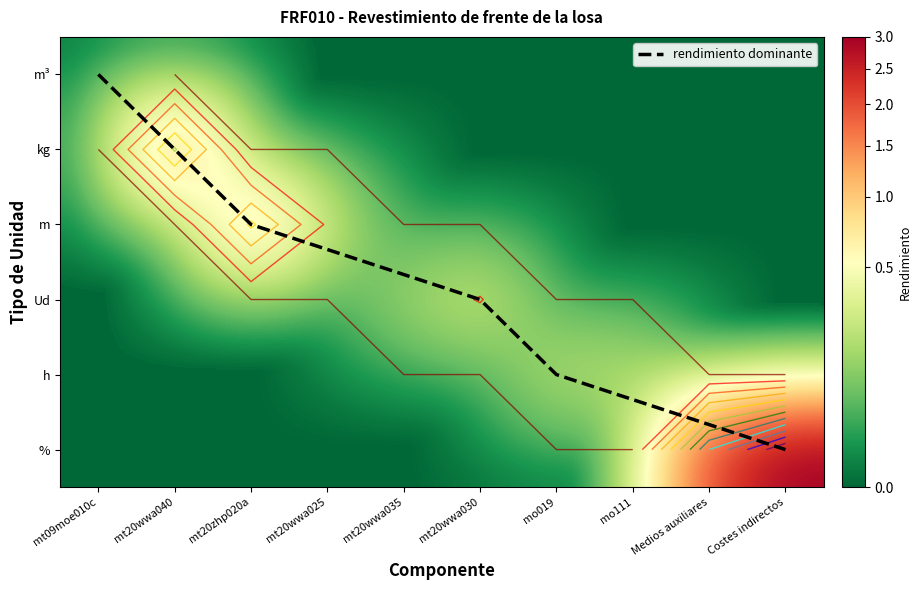

What is the difference between the maximum and minimum values?

3.0